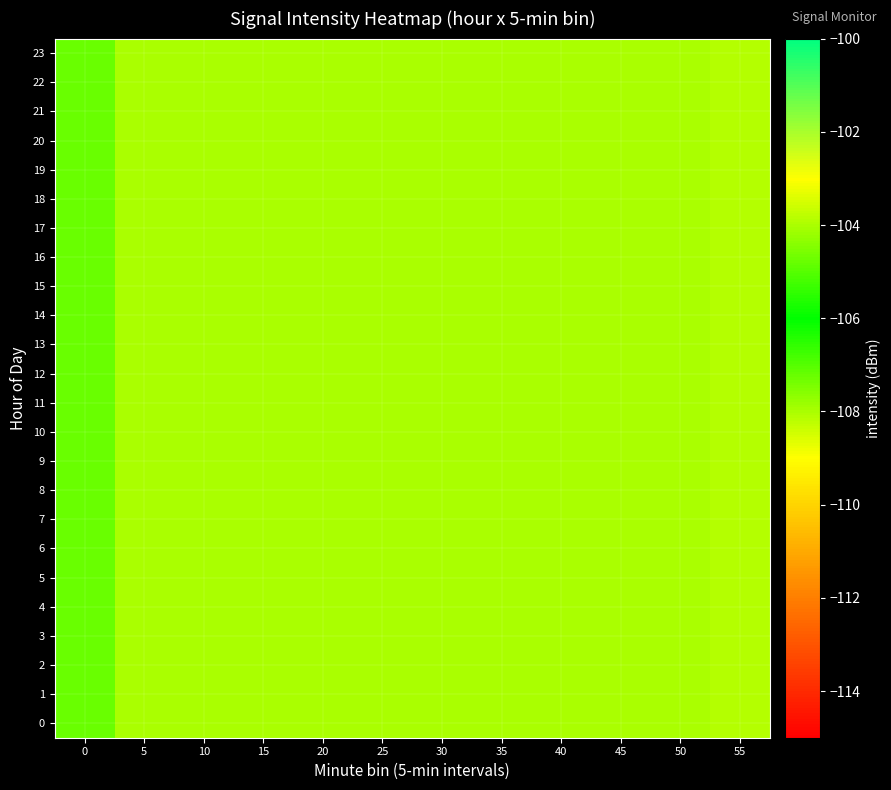

Reading left to right, transcribe all the data shown in this chart.

0: 0=-107.2	5=-108.0	10=-108.0	15=-108.0	20=-108.0	25=-108.0	30=-108.0	35=-108.0	40=-108.0	45=-108.0	50=-108.0	55=-108.1
1: 0=-107.2	5=-108.0	10=-108.0	15=-108.0	20=-108.0	25=-108.0	30=-108.0	35=-108.0	40=-108.0	45=-108.0	50=-108.0	55=-108.1
2: 0=-107.2	5=-108.0	10=-108.0	15=-108.0	20=-108.0	25=-108.0	30=-108.0	35=-108.0	40=-108.0	45=-108.0	50=-108.0	55=-108.1
3: 0=-107.2	5=-108.0	10=-108.0	15=-108.0	20=-108.0	25=-108.0	30=-108.0	35=-108.0	40=-108.0	45=-108.0	50=-108.0	55=-108.1
4: 0=-107.2	5=-108.0	10=-108.0	15=-108.0	20=-108.0	25=-108.0	30=-108.0	35=-108.0	40=-108.0	45=-108.0	50=-108.0	55=-108.1
5: 0=-107.2	5=-108.0	10=-108.0	15=-108.0	20=-108.0	25=-108.0	30=-108.0	35=-108.0	40=-108.0	45=-108.0	50=-108.0	55=-108.1
6: 0=-107.2	5=-108.0	10=-108.0	15=-108.0	20=-108.0	25=-108.0	30=-108.0	35=-108.0	40=-108.0	45=-108.0	50=-108.0	55=-108.1
7: 0=-107.2	5=-108.0	10=-108.0	15=-108.0	20=-108.0	25=-108.0	30=-108.0	35=-108.0	40=-108.0	45=-108.0	50=-108.0	55=-108.1
8: 0=-107.2	5=-108.0	10=-108.0	15=-108.0	20=-108.0	25=-108.0	30=-108.0	35=-108.0	40=-108.0	45=-108.0	50=-108.0	55=-108.1
9: 0=-107.2	5=-108.0	10=-108.0	15=-108.0	20=-108.0	25=-108.0	30=-108.0	35=-108.0	40=-108.0	45=-108.0	50=-108.0	55=-108.1
10: 0=-107.2	5=-108.0	10=-108.0	15=-108.0	20=-108.0	25=-108.0	30=-108.0	35=-108.0	40=-108.0	45=-108.0	50=-108.0	55=-108.1
11: 0=-107.2	5=-108.0	10=-108.0	15=-108.0	20=-108.0	25=-108.0	30=-108.0	35=-108.0	40=-108.0	45=-108.0	50=-108.0	55=-108.1
12: 0=-107.2	5=-108.0	10=-108.0	15=-108.0	20=-108.0	25=-108.0	30=-108.0	35=-108.0	40=-108.0	45=-108.0	50=-108.0	55=-108.1
13: 0=-107.2	5=-108.0	10=-108.0	15=-108.0	20=-108.0	25=-108.0	30=-108.0	35=-108.0	40=-108.0	45=-108.0	50=-108.0	55=-108.1
14: 0=-107.2	5=-108.0	10=-108.0	15=-108.0	20=-108.0	25=-108.0	30=-108.0	35=-108.0	40=-108.0	45=-108.0	50=-108.0	55=-108.1
15: 0=-107.2	5=-108.0	10=-108.0	15=-108.0	20=-108.0	25=-108.0	30=-108.0	35=-108.0	40=-108.0	45=-108.0	50=-108.0	55=-108.1
16: 0=-107.2	5=-108.0	10=-108.0	15=-108.0	20=-108.0	25=-108.0	30=-108.0	35=-108.0	40=-108.0	45=-108.0	50=-108.0	55=-108.1
17: 0=-107.2	5=-108.0	10=-108.0	15=-108.0	20=-108.0	25=-108.0	30=-108.0	35=-108.0	40=-108.0	45=-108.0	50=-108.0	55=-108.1
18: 0=-107.2	5=-108.0	10=-108.0	15=-108.0	20=-108.0	25=-108.0	30=-108.0	35=-108.0	40=-108.0	45=-108.0	50=-108.0	55=-108.1
19: 0=-107.2	5=-108.0	10=-108.0	15=-108.0	20=-108.0	25=-108.0	30=-108.0	35=-108.0	40=-108.0	45=-108.0	50=-108.0	55=-108.1
20: 0=-107.2	5=-108.0	10=-108.0	15=-108.0	20=-108.0	25=-108.0	30=-108.0	35=-108.0	40=-108.0	45=-108.0	50=-108.0	55=-108.1
21: 0=-107.2	5=-108.0	10=-108.0	15=-108.0	20=-108.0	25=-108.0	30=-108.0	35=-108.0	40=-108.0	45=-108.0	50=-108.0	55=-108.1
22: 0=-107.2	5=-108.0	10=-108.0	15=-108.0	20=-108.0	25=-108.0	30=-108.0	35=-108.0	40=-108.0	45=-108.0	50=-108.0	55=-108.1
23: 0=-107.2	5=-108.0	10=-108.0	15=-108.0	20=-108.0	25=-108.0	30=-108.0	35=-108.0	40=-108.0	45=-108.0	50=-108.0	55=-108.1